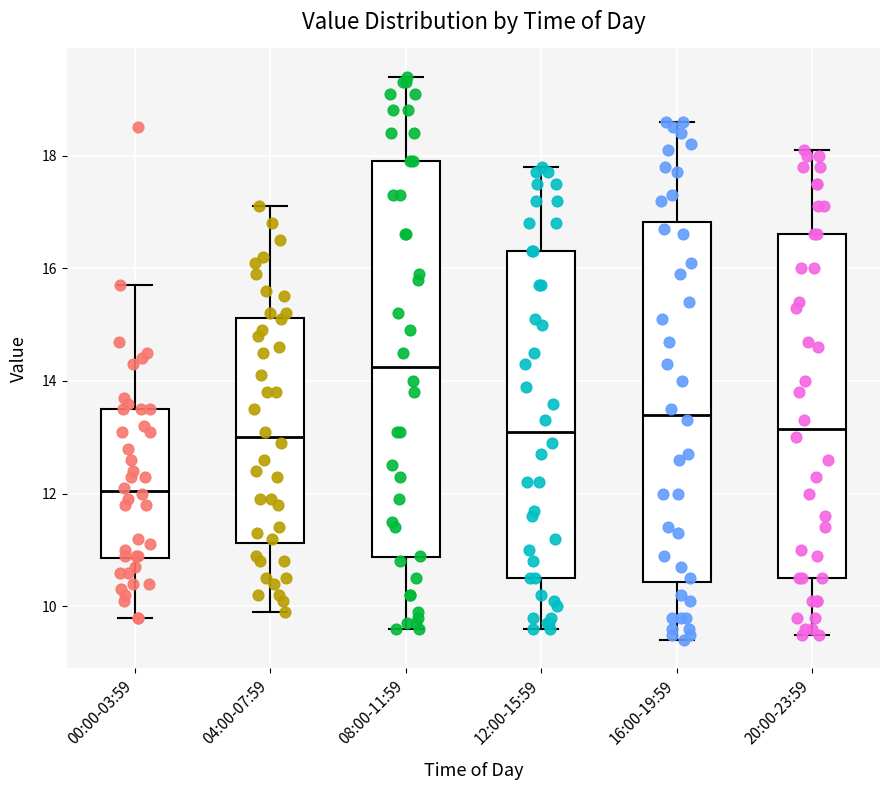

Reading left to right, read every box against the y-axis: the position of its median line, the range the box covers, and the ends of its whiskers. The values are not printed on the chart, so give them approximately, as read against the axis.

00:00-03:59: median 12.0, box 10.8 to 13.6, whiskers 9.8 to 15.8
04:00-07:59: median 13.0, box 11.2 to 15.2, whiskers 10.0 to 17.2
08:00-11:59: median 14.2, box 10.8 to 18.0, whiskers 9.6 to 19.4
12:00-15:59: median 13.2, box 10.6 to 16.4, whiskers 9.6 to 17.8
16:00-19:59: median 13.4, box 10.4 to 16.8, whiskers 9.4 to 18.6
20:00-23:59: median 13.2, box 10.6 to 16.6, whiskers 9.6 to 18.2